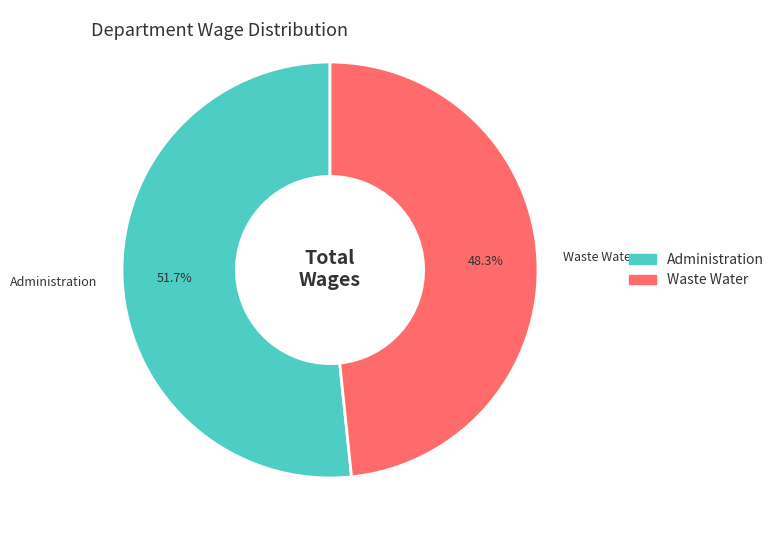

Which slice is the largest?

Administration